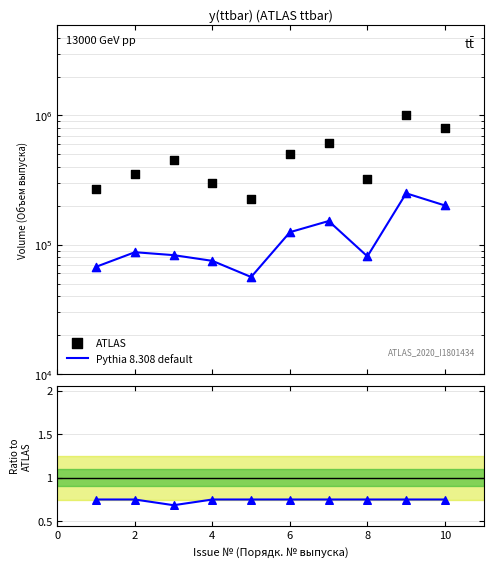

At how many categories does at least one series exceed 210240?

10